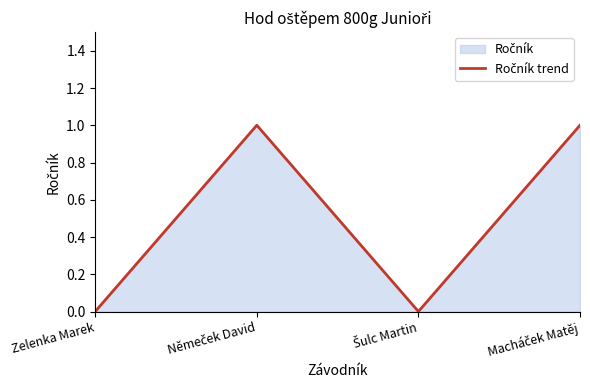

Where is the first local minimum?

Šulc Martin